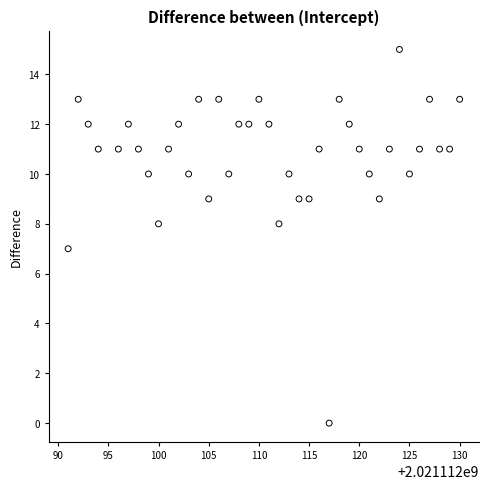

What is the range of Y values (max minus min)?

15